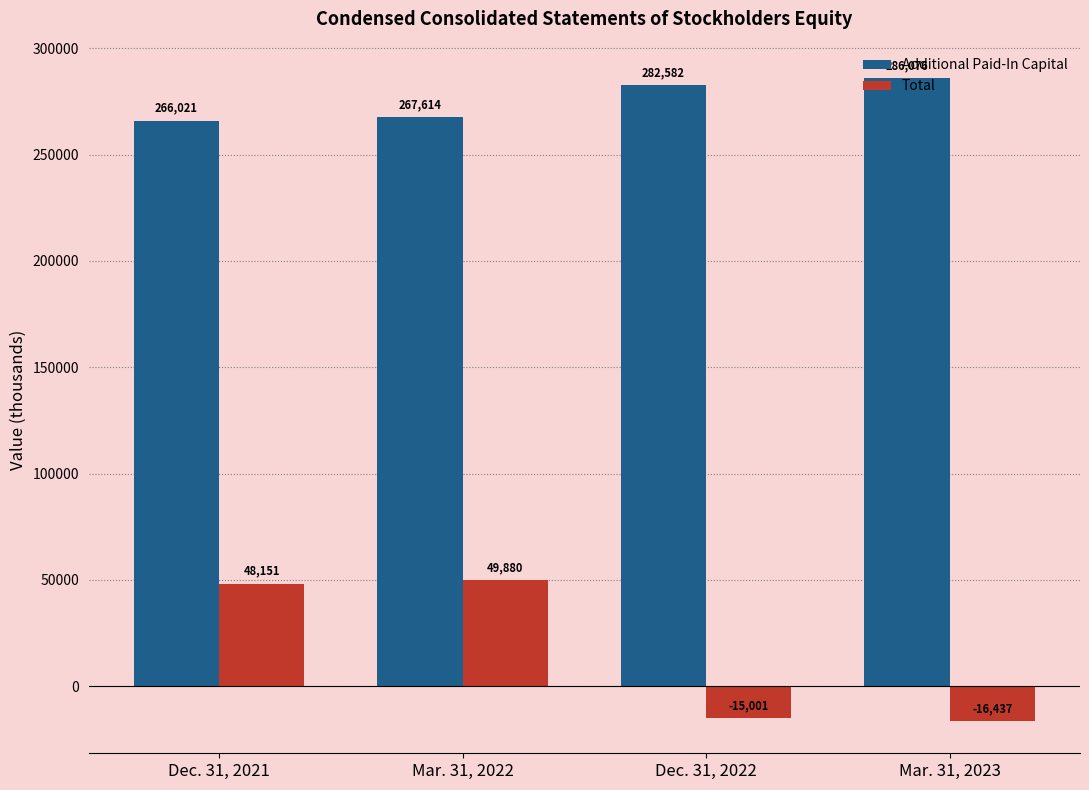

What is the sum of the Total values at Mar. 31, 2023 and Mar. 31, 2022?

33443